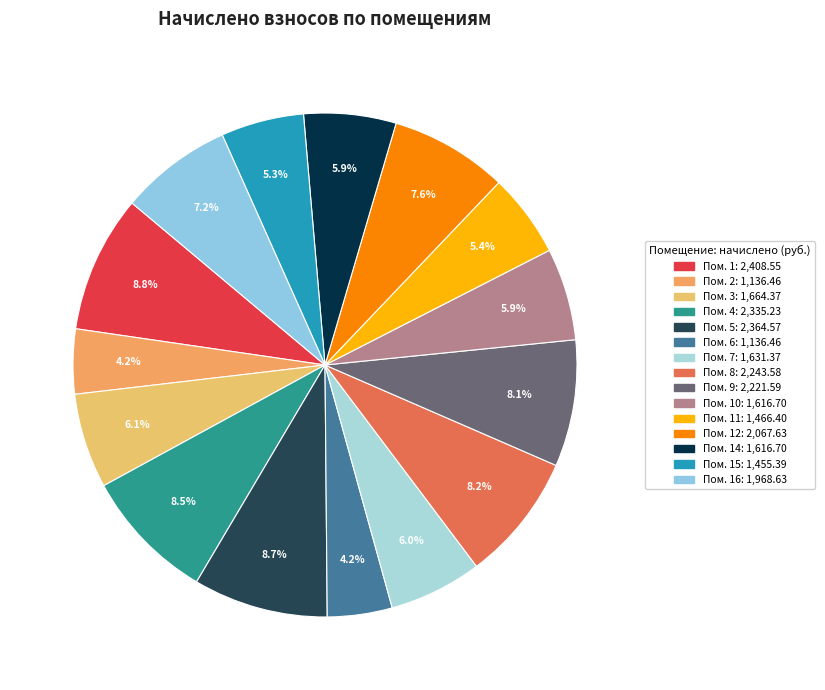

How many slices are in this pie chart?

15